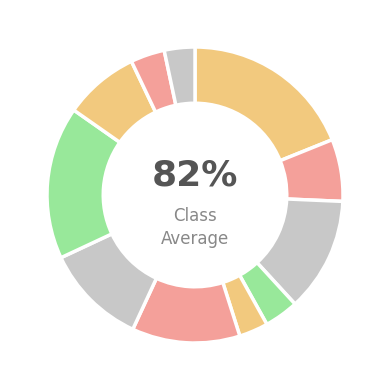

How many slices are in this pie chart?

11